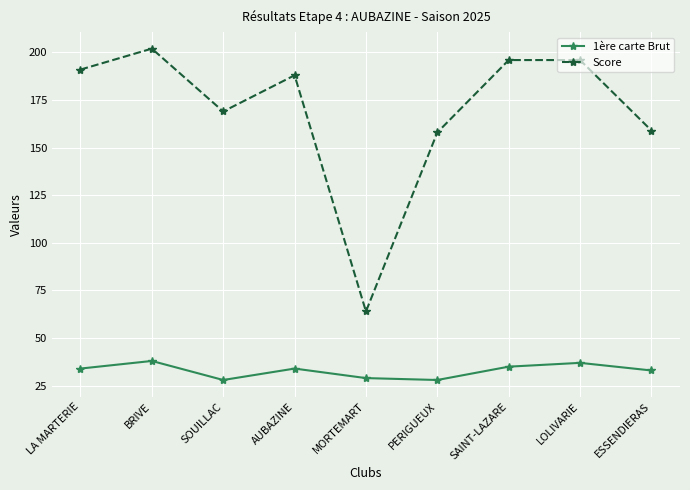

Is the value of Score at SAINT-LAZARE greater than the value of 1ère carte Brut at PERIGUEUX?

Yes